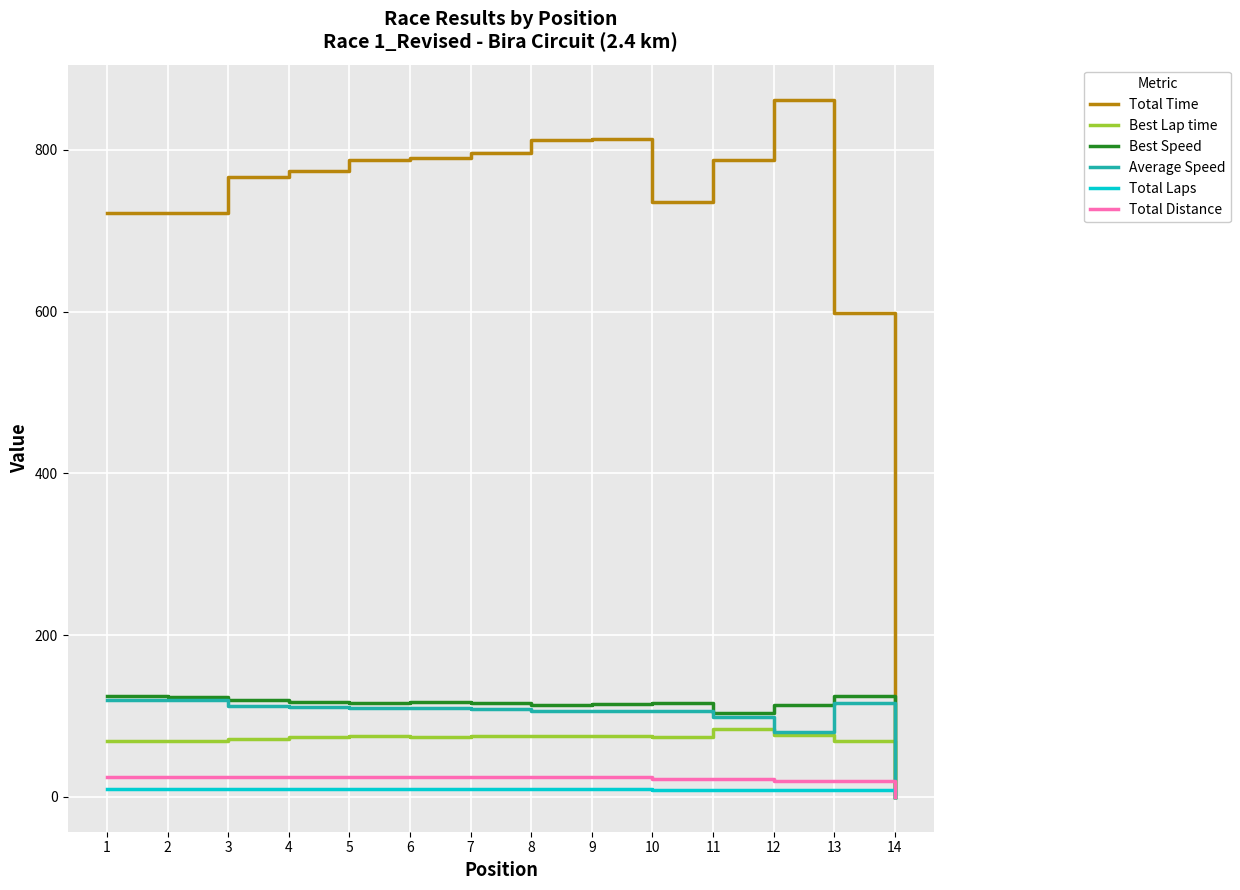

What is the greatest value displayed?

862.1